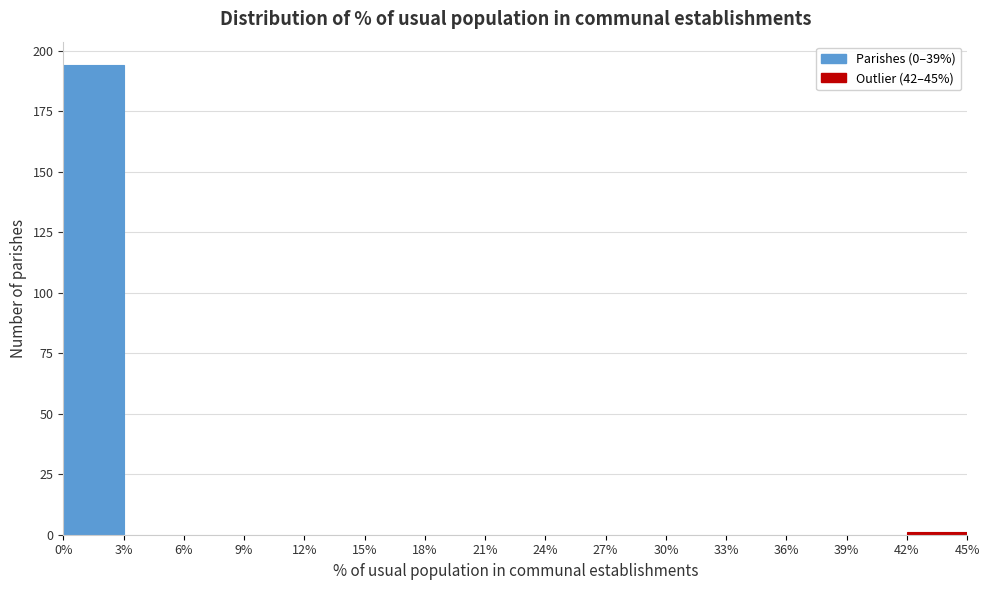

Reading left to right, transcribe this chart: for each bar, give the range it covers on the x-axis and its height. The values are not printed on the chart, so give them approximately, as read against the axis.

0% to 3%: 195
3% to 6%: 0
6% to 9%: 0
9% to 12%: 0
12% to 15%: 0
15% to 18%: 0
18% to 21%: 0
21% to 24%: 0
24% to 27%: 0
27% to 30%: 0
30% to 33%: 0
33% to 36%: 0
36% to 39%: 0
39% to 42%: 0
42% to 45%: under 5